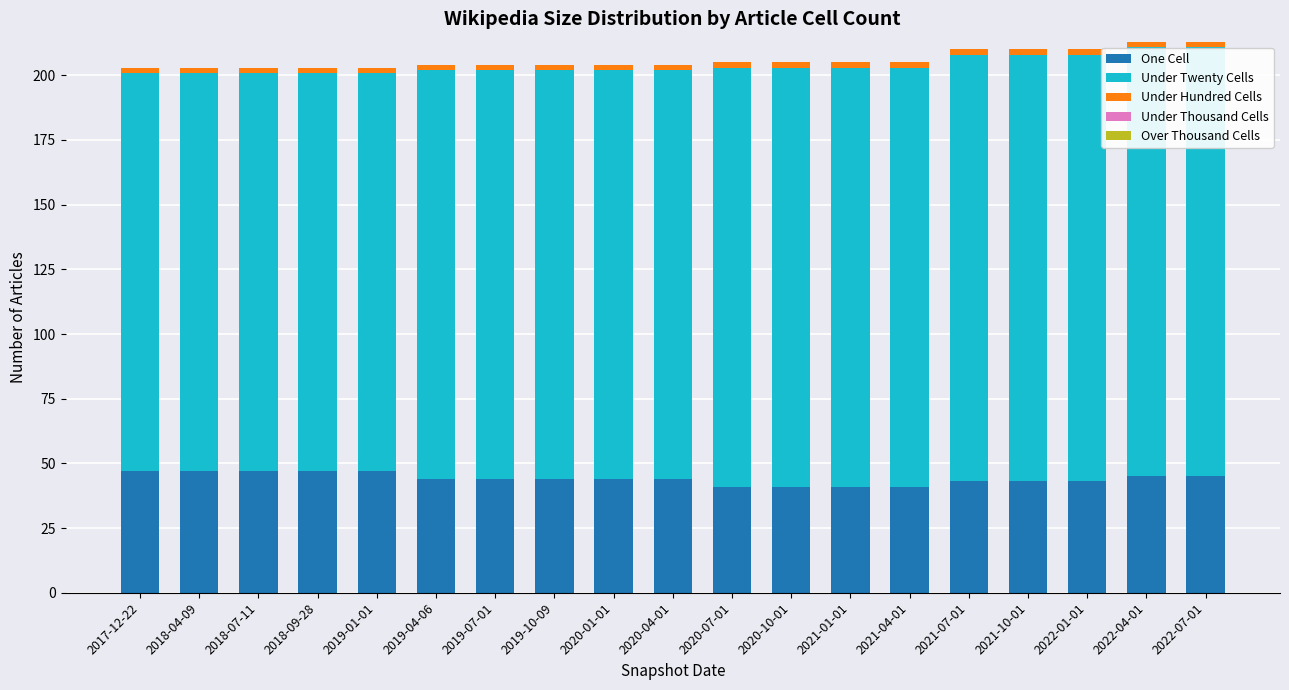

What is the minimum value for One Cell?

41